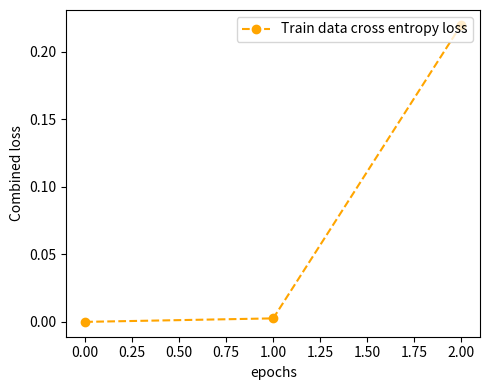

List the labels in order of value, largest first.

2.00, 1.00, 0.00